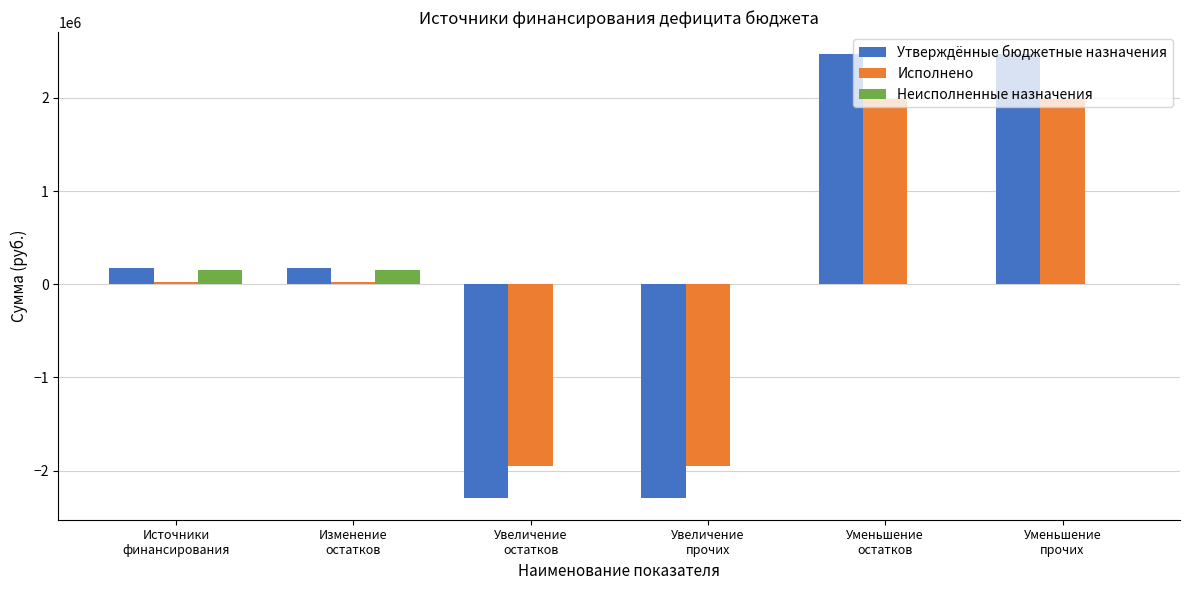

Reading left to right, transcribe all the data shown in this chart.

Утверждённые бюджетные назначения: 179231.6	179231.6	-2288866.4	-2288866.4	2468097.9	2468097.9
Исполнено: 29128.4	29128.4	-1955622.9	-1955622.9	1984751.4	1984751.4
Неисполненные назначения: 150103.1	150103.1	0.0	0.0	0.0	0.0